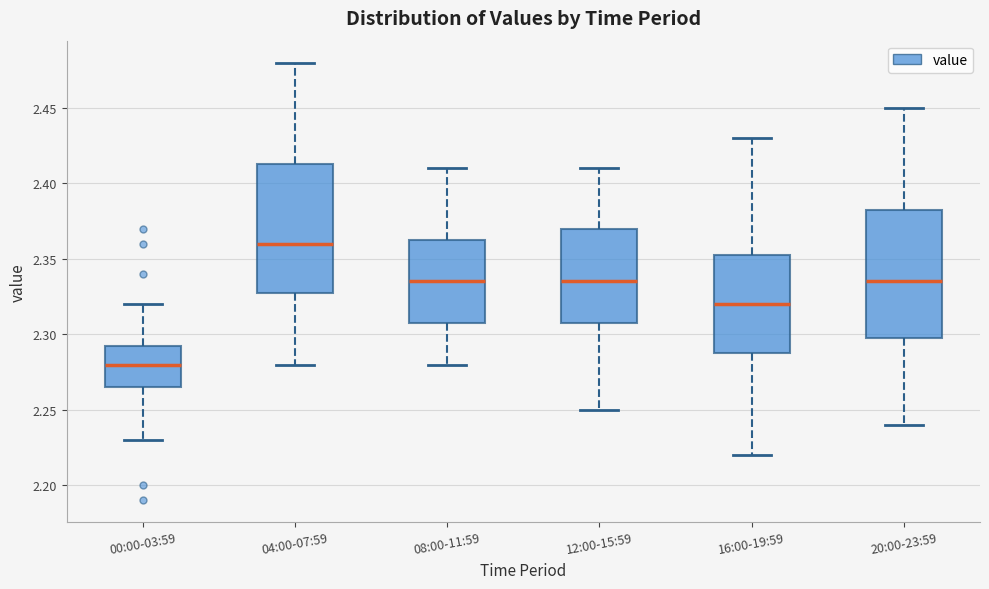

Reading left to right, transcribe this box plot: for each box, give where its median line is, the range the box spans, and where its two whiskers end, as read against the y-axis. The values are not printed on the chart, so give them approximately, as read against the axis.

00:00-03:59: median 2.280, box 2.265 to 2.295, whiskers 2.230 to 2.320
04:00-07:59: median 2.360, box 2.330 to 2.415, whiskers 2.280 to 2.480
08:00-11:59: median 2.335, box 2.310 to 2.365, whiskers 2.280 to 2.410
12:00-15:59: median 2.335, box 2.310 to 2.370, whiskers 2.250 to 2.410
16:00-19:59: median 2.320, box 2.290 to 2.355, whiskers 2.220 to 2.430
20:00-23:59: median 2.335, box 2.300 to 2.385, whiskers 2.240 to 2.450